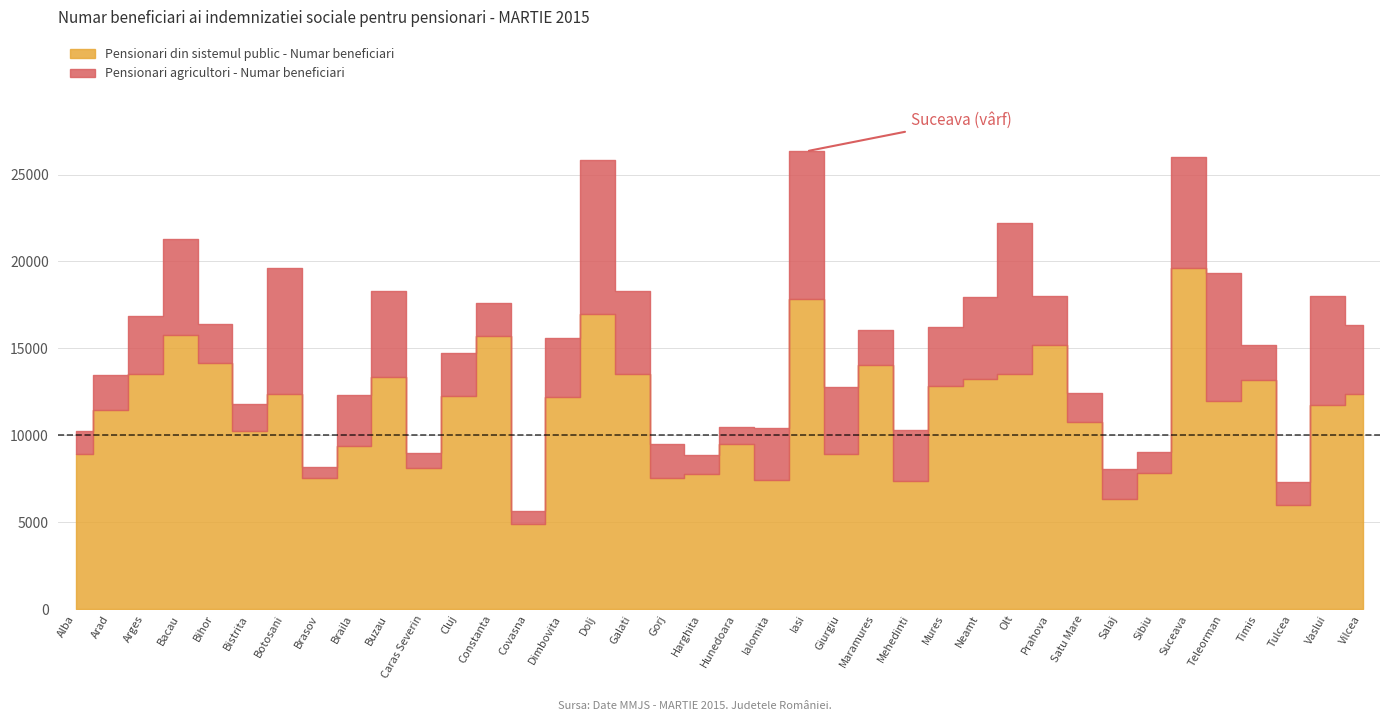

True or false: Pensionari din sistemul public - Numar beneficiari and Pensionari agricultori - Numar beneficiari intersect in this chart.

False